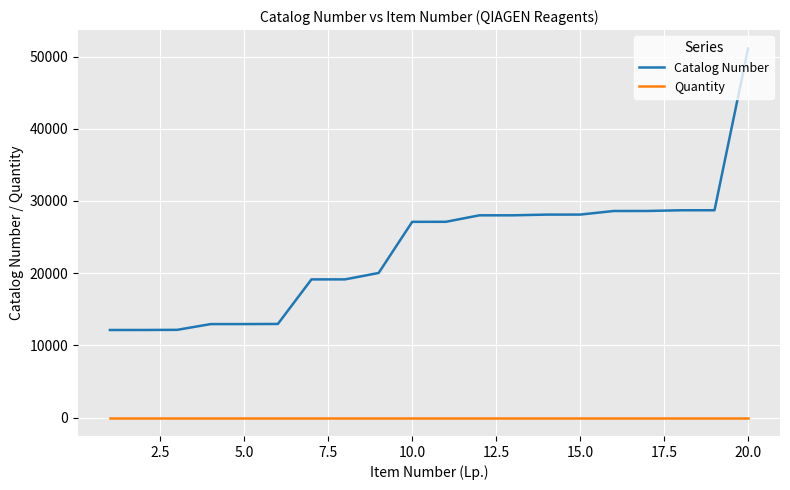

True or false: Quantity and Catalog Number intersect in this chart.

False